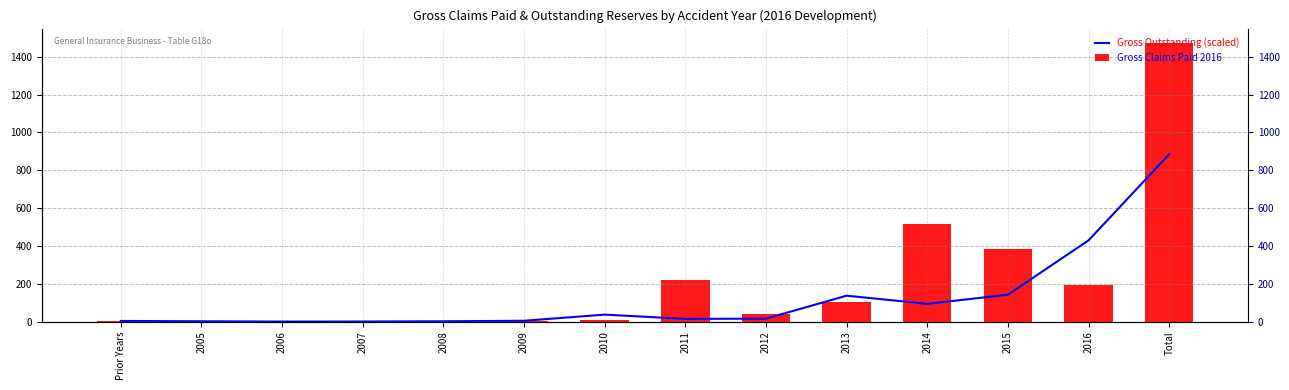

What is the label of the 1st bar from the left?

Prior Years